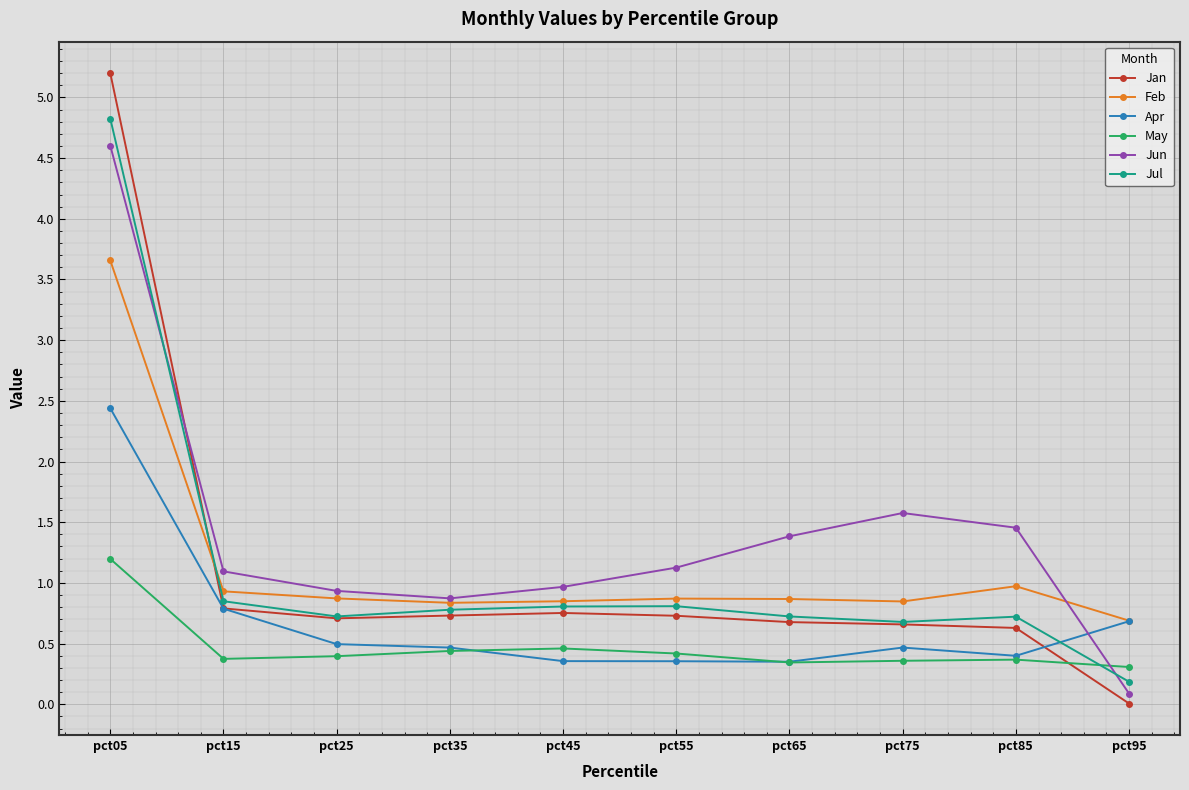

What is the value of the Feb point at the 6th from the left?

0.9